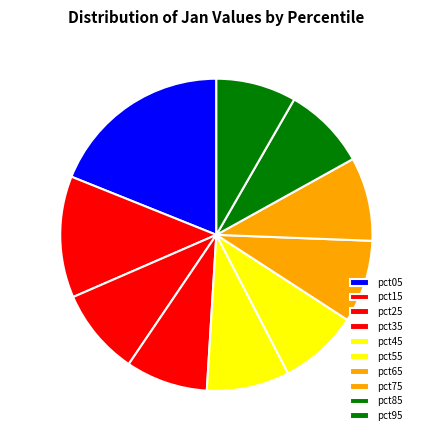

What is the largest slice in the pie chart?

pct05